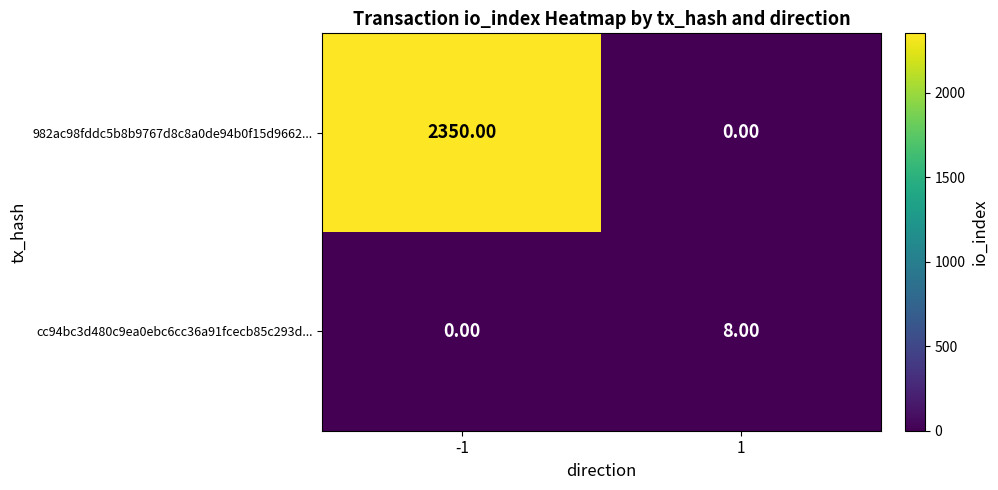

How many data points in cc94bc3d480c9ea0ebc6cc36a91fcecb85c293d... are less than 8?

1